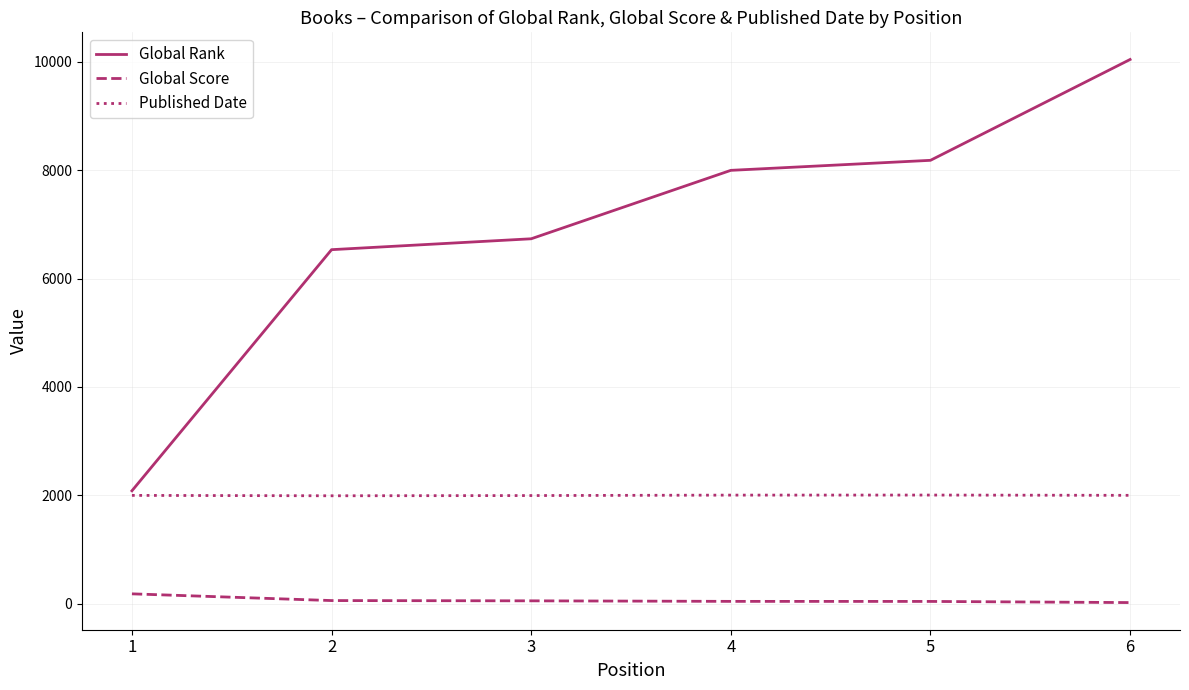

Rank the series by their average value, from lowest to highest.

Global Score, Published Date, Global Rank